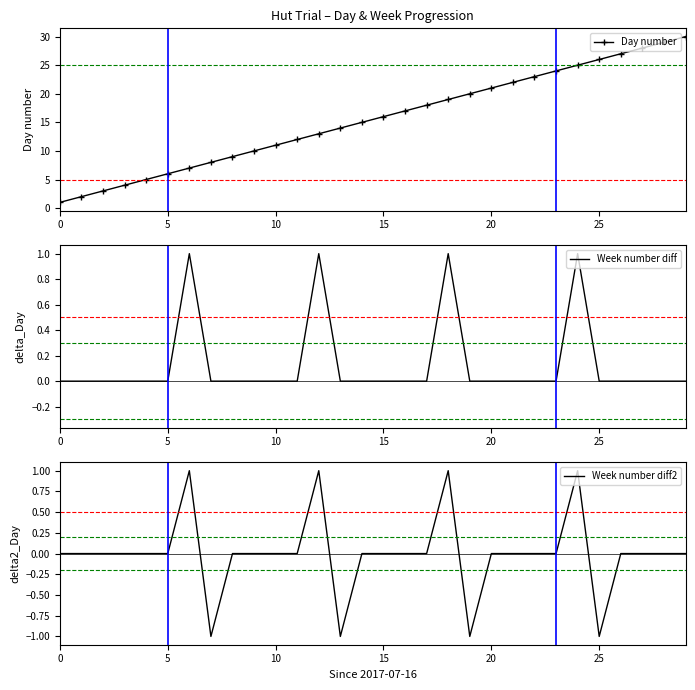

What is the label of the 30th point from the left?

29